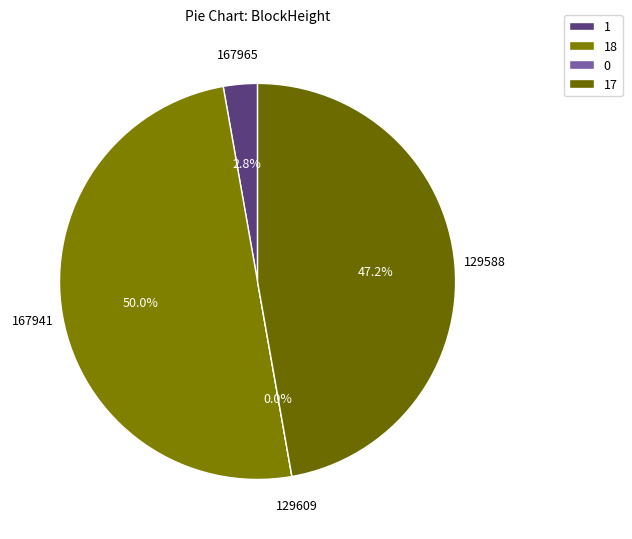

Which slice is the largest?

167941